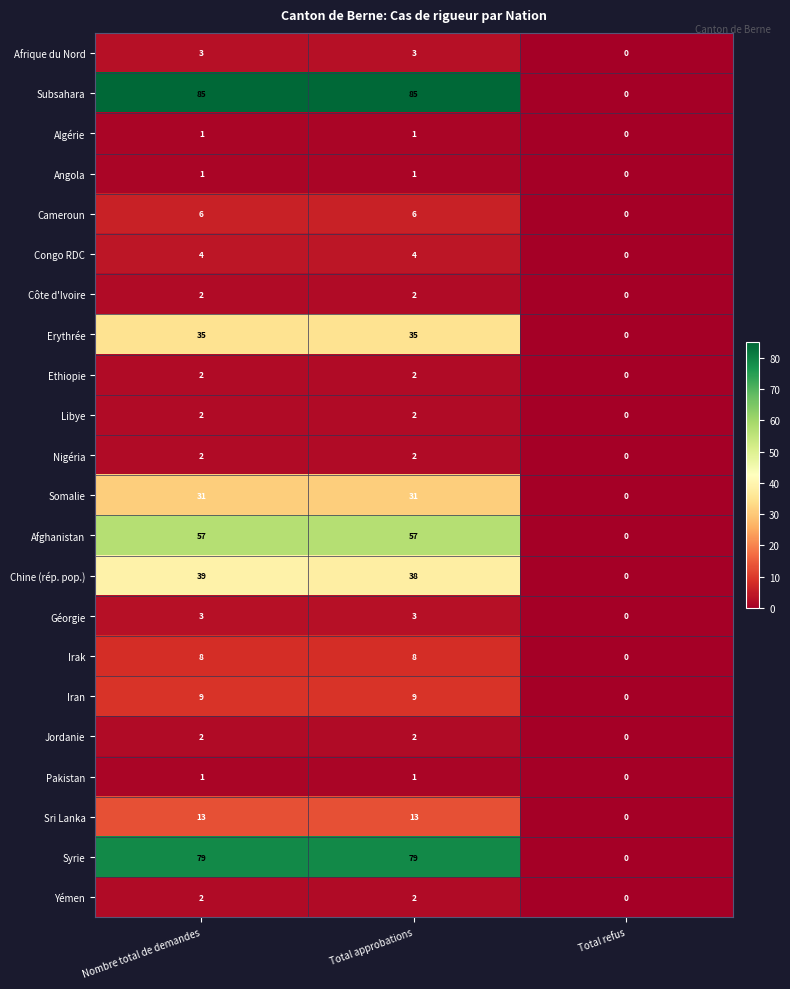

Which label corresponds to the smallest value in the chart?

Total refus